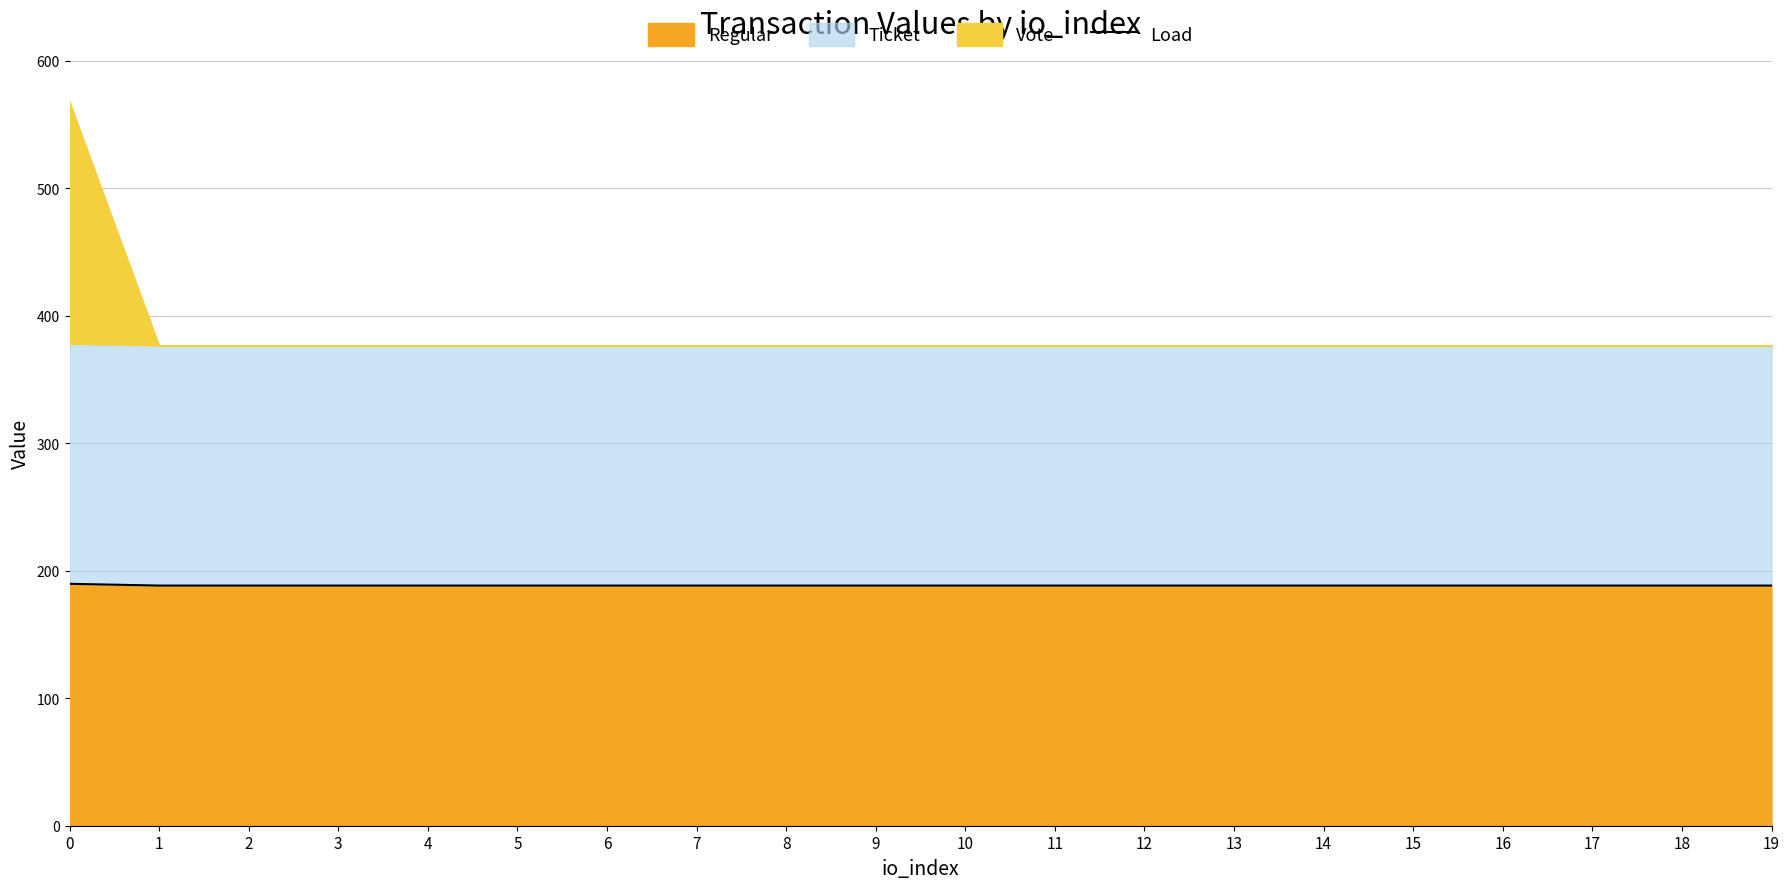

Reading left to right, transcribe all the data shown in this chart.

0=189.8	1=188.4	2=188.4	3=188.4	4=188.4	5=188.4	6=188.4	7=188.4	8=188.4	9=188.4	10=188.4	11=188.4	12=188.4	13=188.4	14=188.4	15=188.4	16=188.4	17=188.4	18=188.4	19=188.4